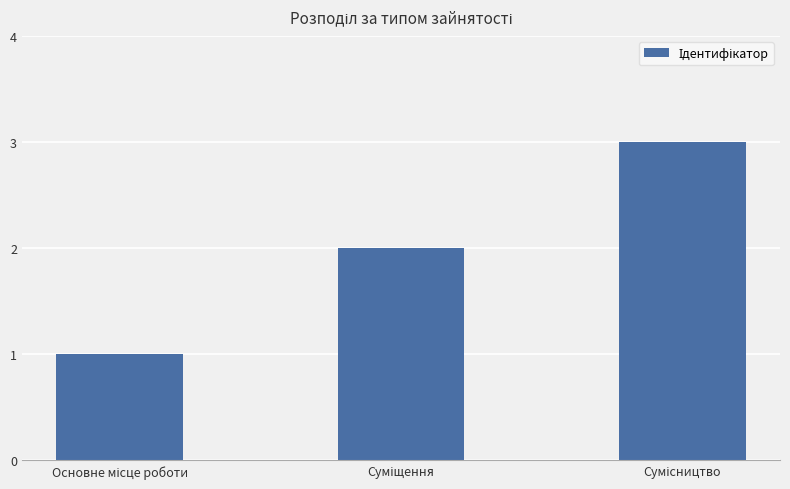

What is the sum of all values?

6